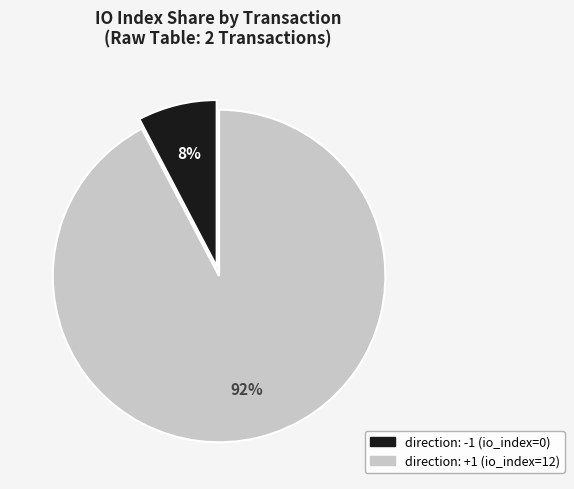

Is there any slice that represents more than half of the pie?

Yes